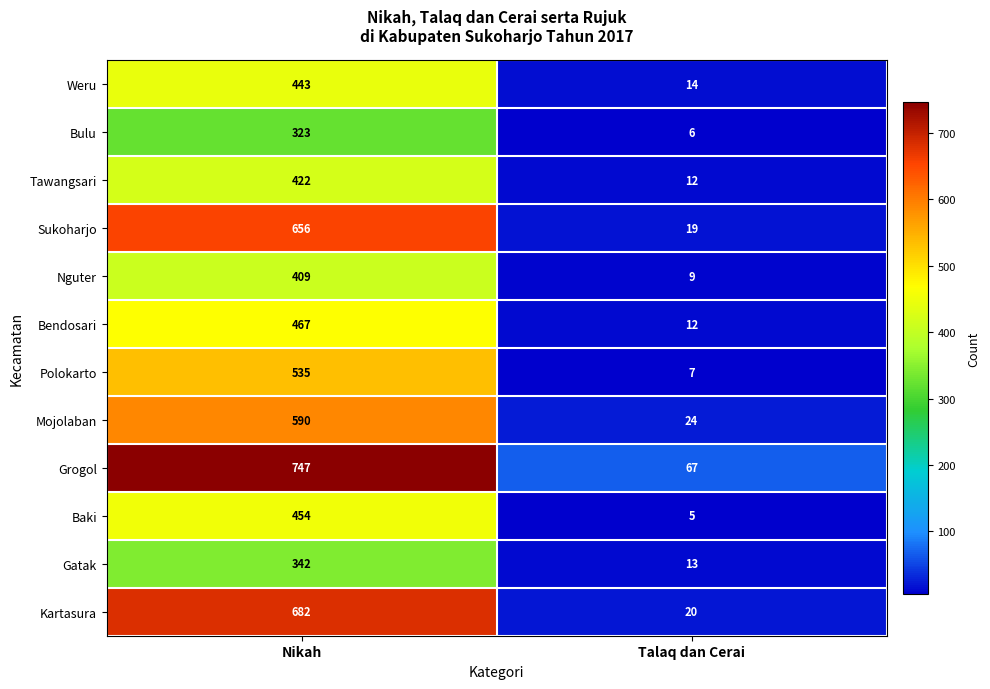

Which series has the largest total across all categories?

Grogol